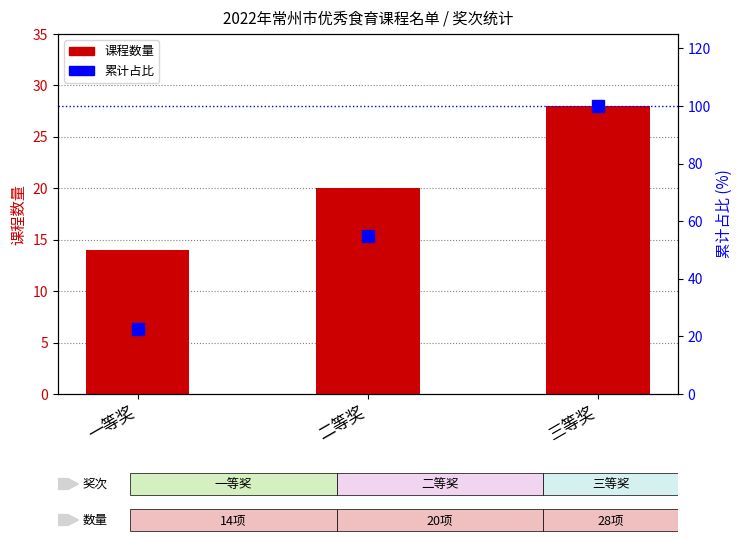

Is the value of 课程数量 at 二等奖 greater than the value of 累计占比 at 一等奖?

No